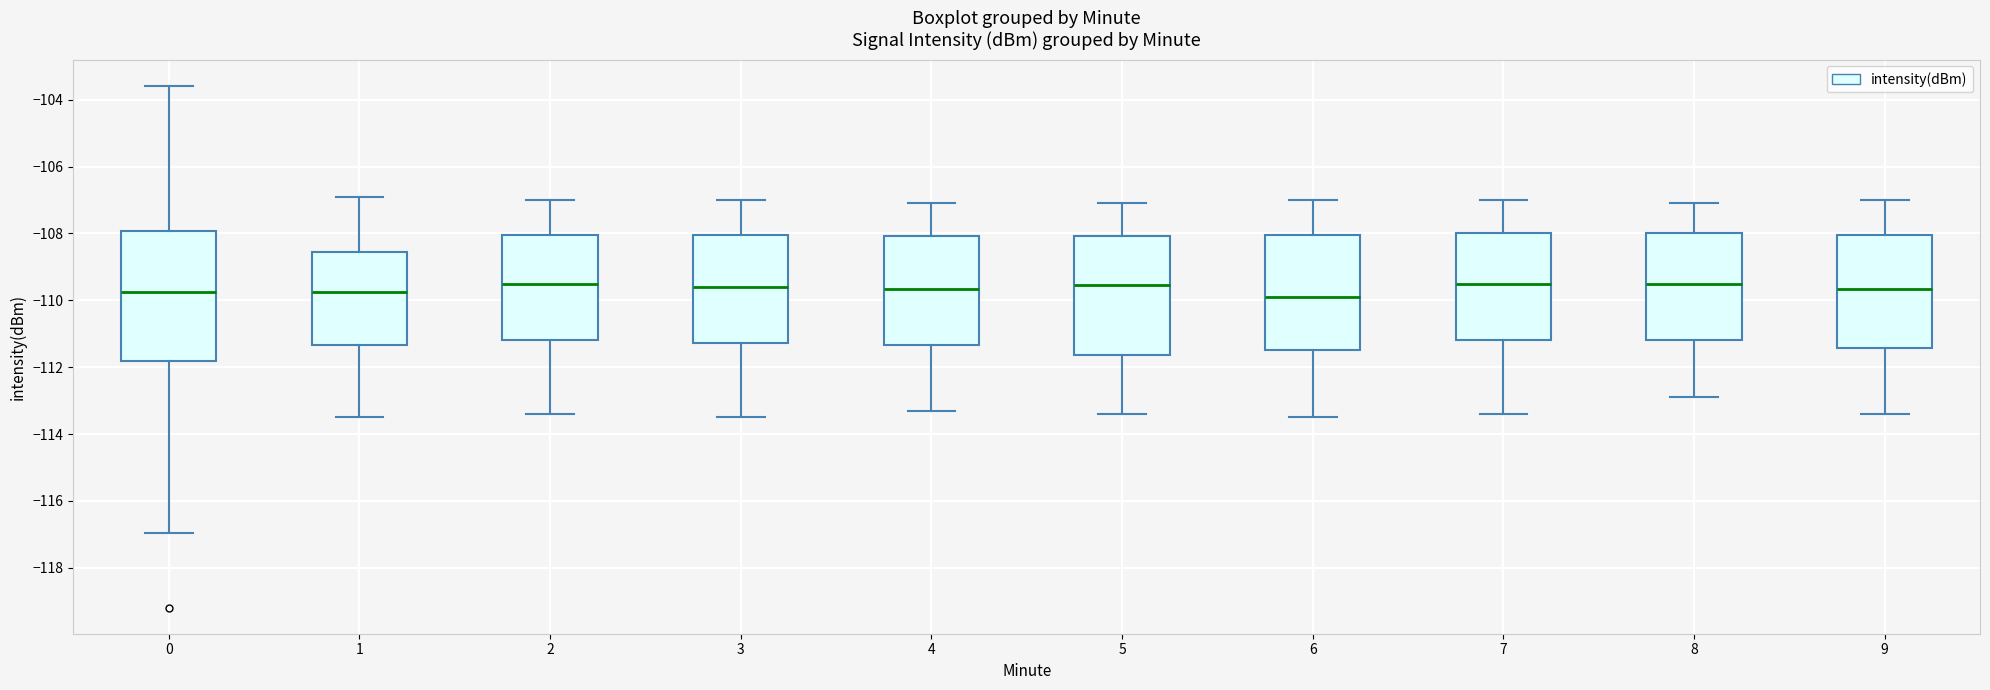

Reading left to right, transcribe this box plot: for each box, give where its median line is, the range the box spans, and where its two whiskers end, as read against the y-axis. The values are not printed on the chart, so give them approximately, as read against the axis.

0: median -109.8, box -111.8 to -108.0, whiskers -117.0 to -103.6
1: median -109.8, box -111.4 to -108.6, whiskers -113.4 to -106.8
2: median -109.4, box -111.2 to -108.0, whiskers -113.4 to -107.0
3: median -109.6, box -111.2 to -108.0, whiskers -113.4 to -107.0
4: median -109.6, box -111.4 to -108.0, whiskers -113.2 to -107.0
5: median -109.6, box -111.6 to -108.0, whiskers -113.4 to -107.0
6: median -109.8, box -111.4 to -108.0, whiskers -113.4 to -107.0
7: median -109.4, box -111.2 to -108.0, whiskers -113.4 to -107.0
8: median -109.4, box -111.2 to -108.0, whiskers -112.8 to -107.0
9: median -109.6, box -111.4 to -108.0, whiskers -113.4 to -107.0